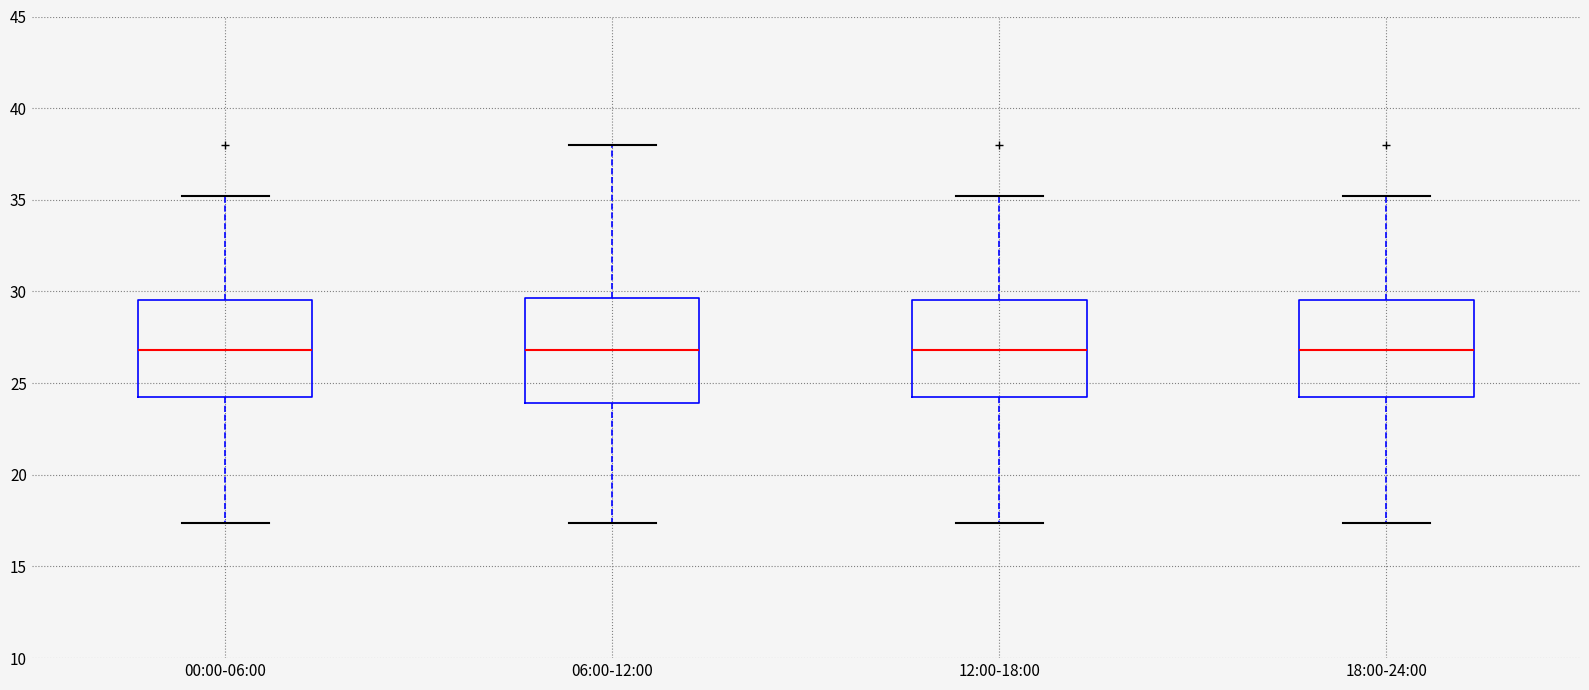

Reading left to right, read every box against the y-axis: the position of its median line, the range the box covers, and the ends of its whiskers. The values are not printed on the chart, so give them approximately, as read against the axis.

00:00-06:00: median 27.0, box 24.0 to 29.5, whiskers 17.5 to 35.0
06:00-12:00: median 27.0, box 24.0 to 29.5, whiskers 17.5 to 38.0
12:00-18:00: median 27.0, box 24.0 to 29.5, whiskers 17.5 to 35.0
18:00-24:00: median 27.0, box 24.0 to 29.5, whiskers 17.5 to 35.0